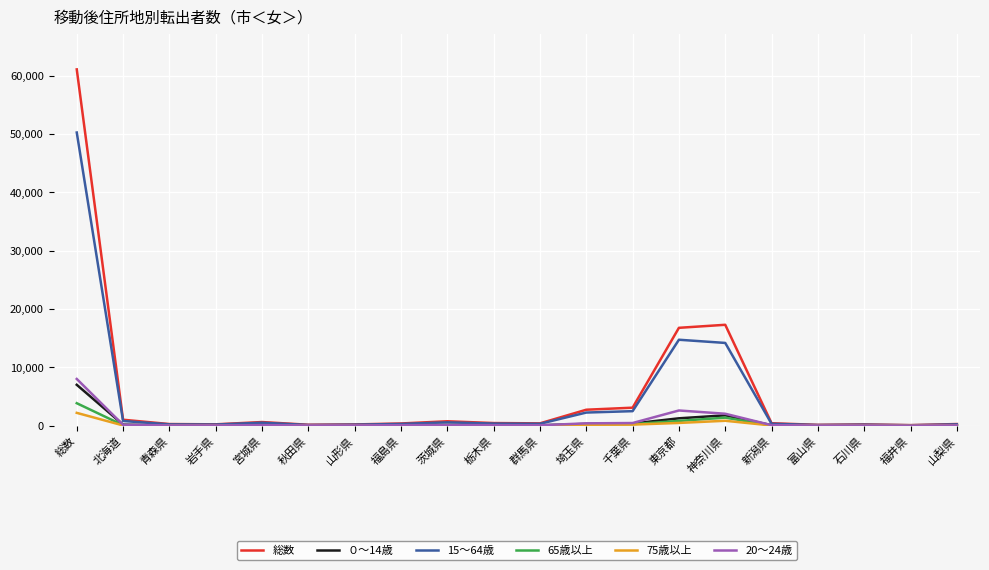

What is the greatest value displayed?

61058